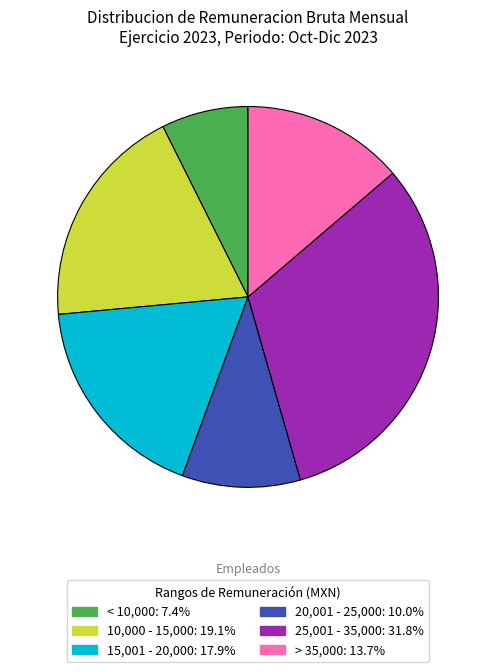

Is there any slice that represents more than half of the pie?

No